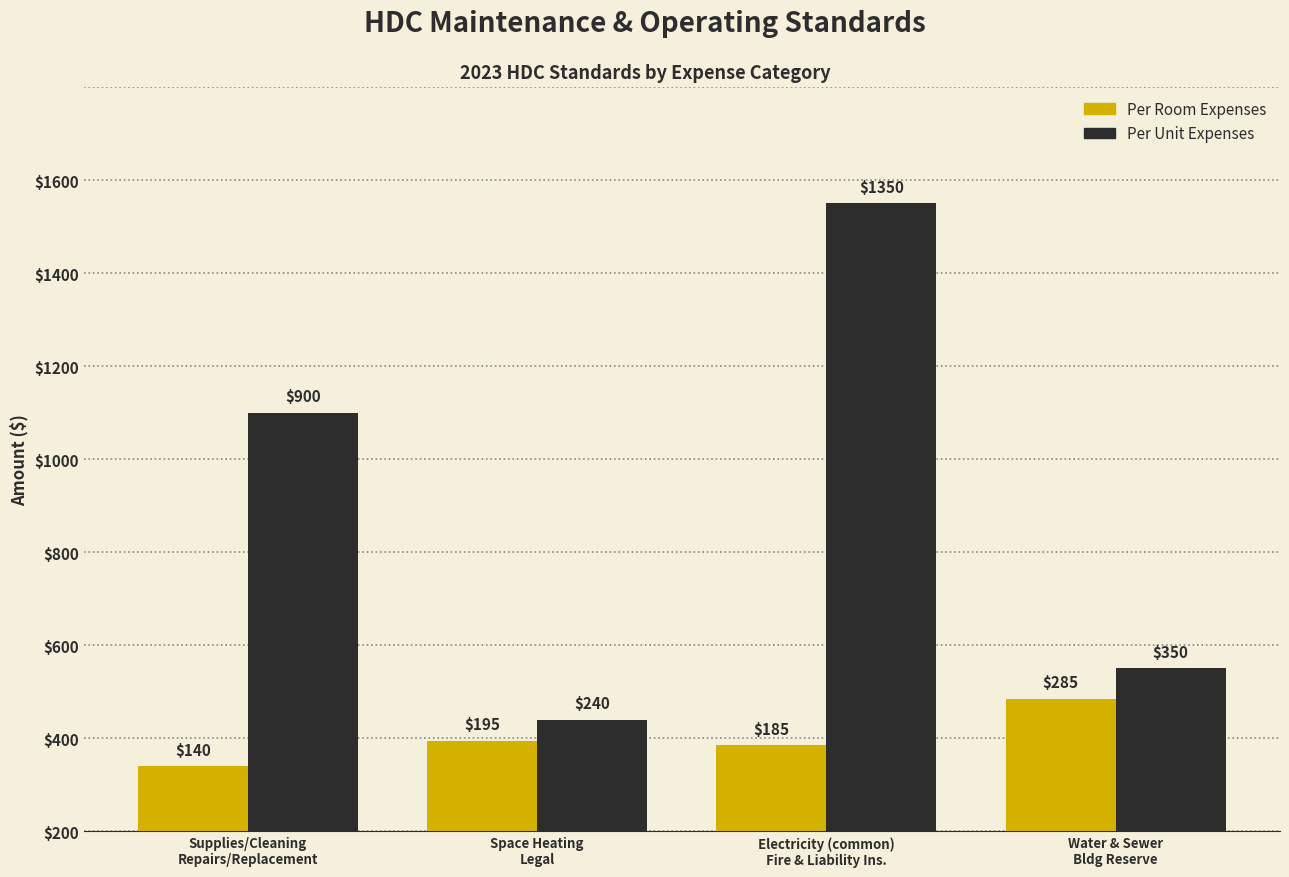

Are the bars horizontal?

No